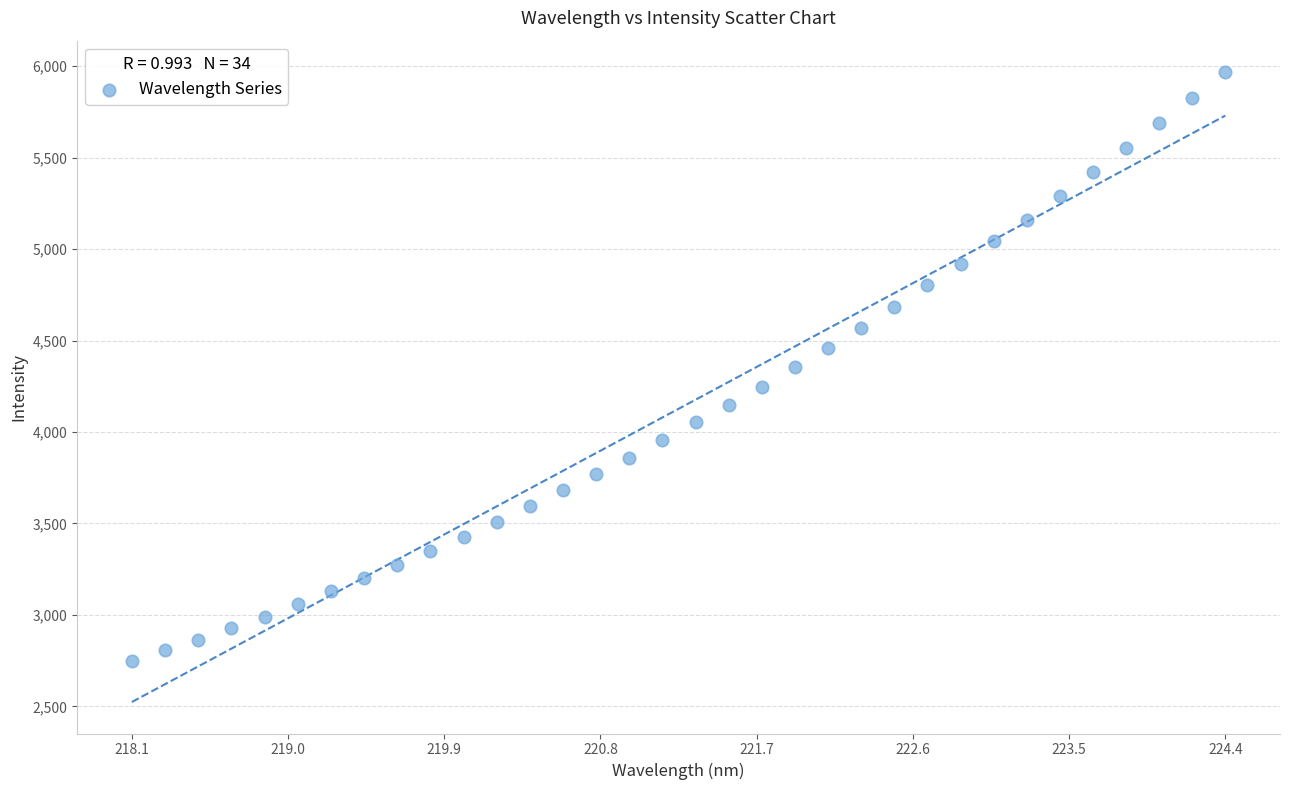

What is the range of Y values (max minus min)?

3219.9